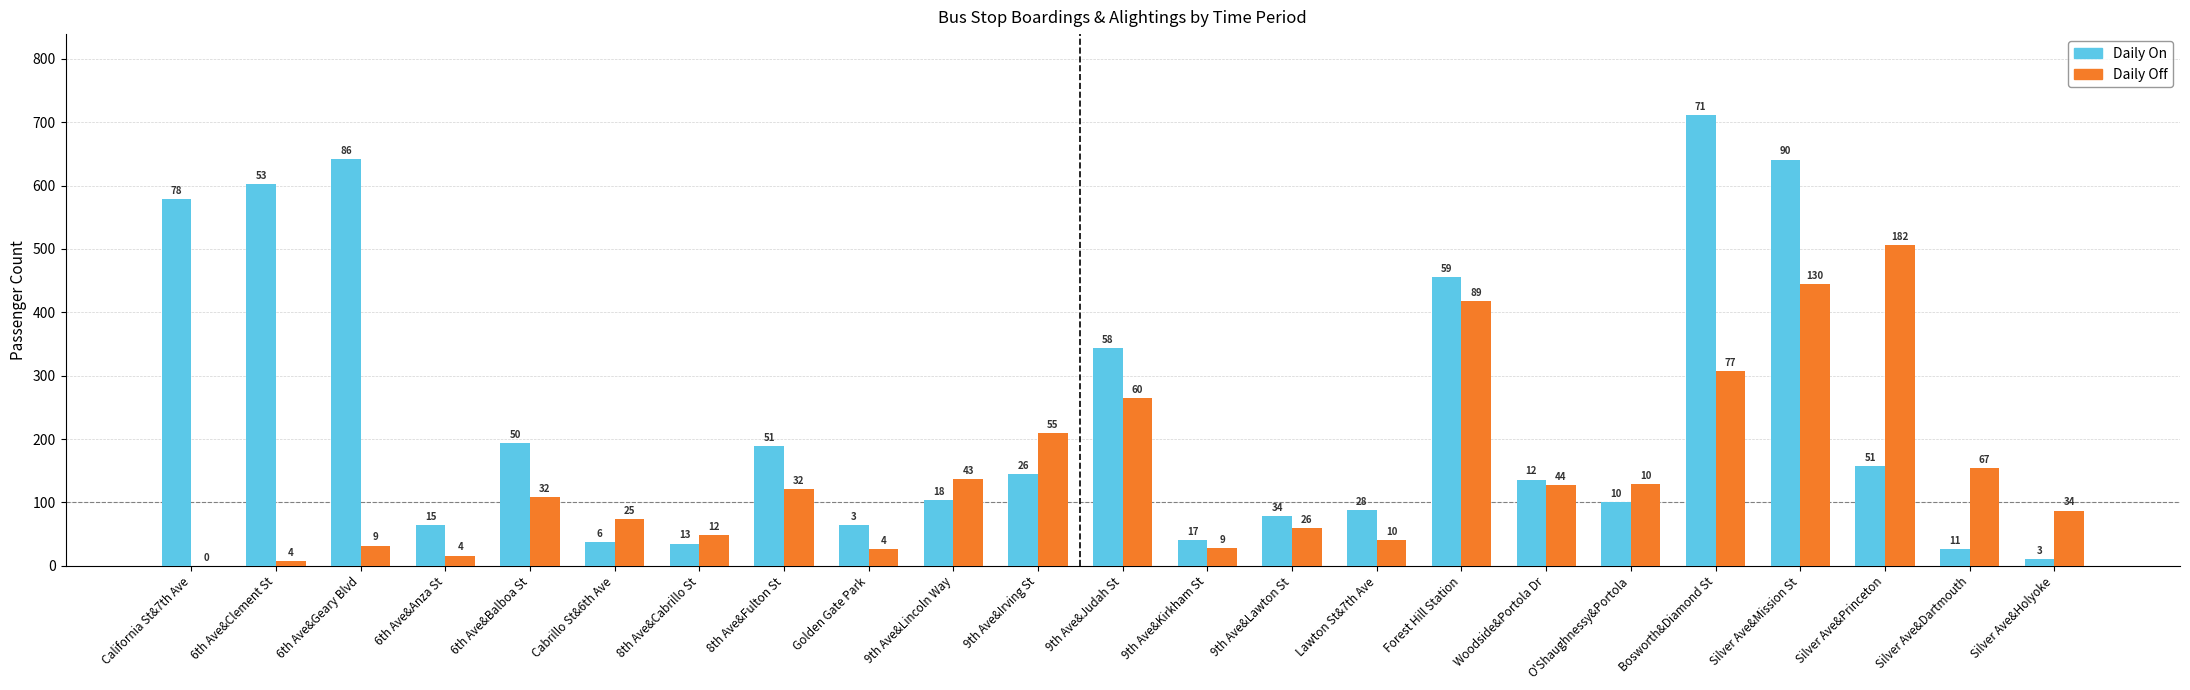

Are the bars horizontal?

No